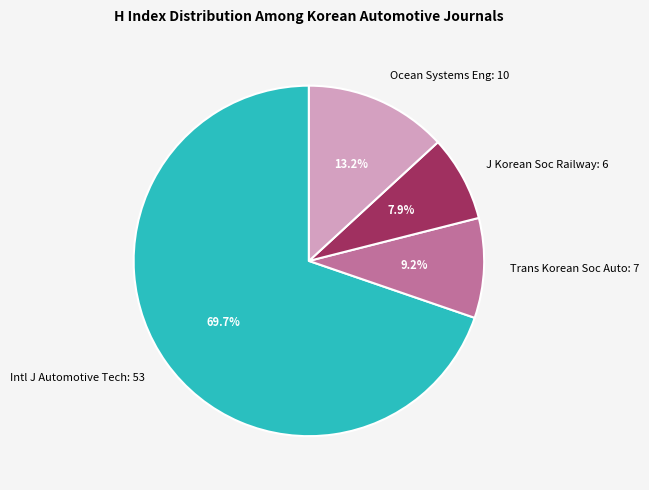

Does Intl J Automotive Tech: 53 account for over 50% of the chart?

Yes